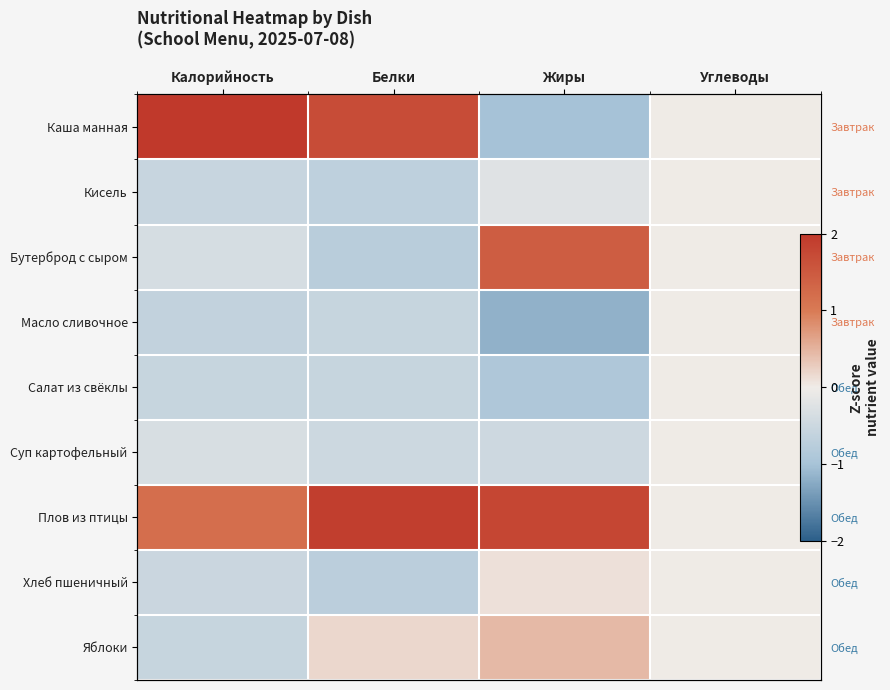

Is it true that Каша манная equals 2.4 at Калорийность?

True